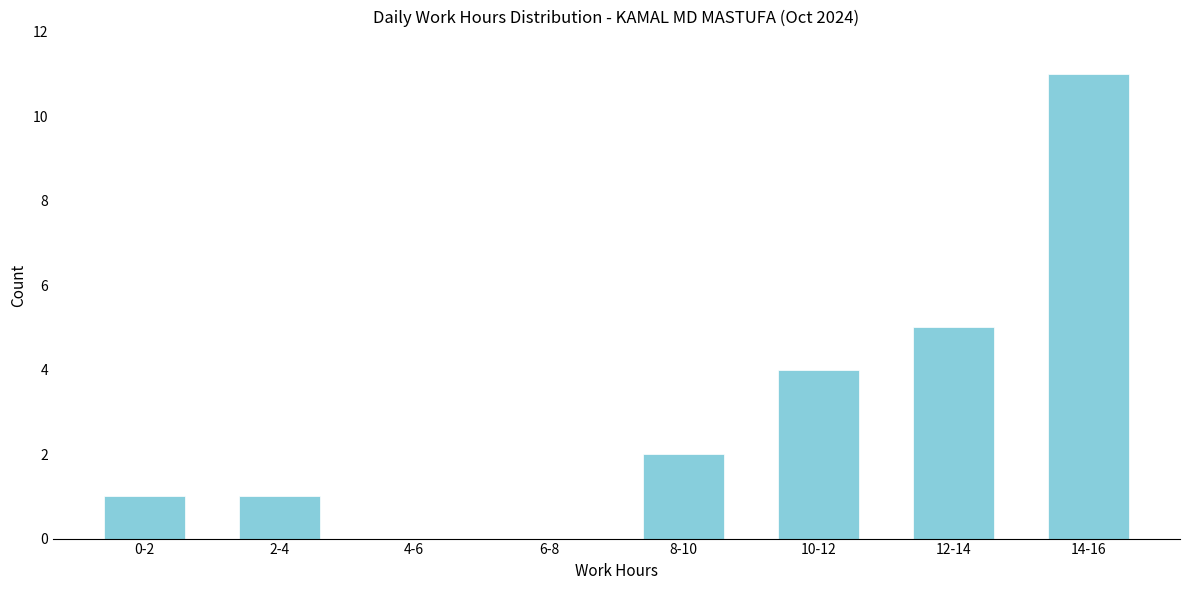

Reading left to right, extract all data points from this chart.

0-2=1	2-4=1	4-6=0	6-8=0	8-10=2	10-12=4	12-14=5	14-16=11